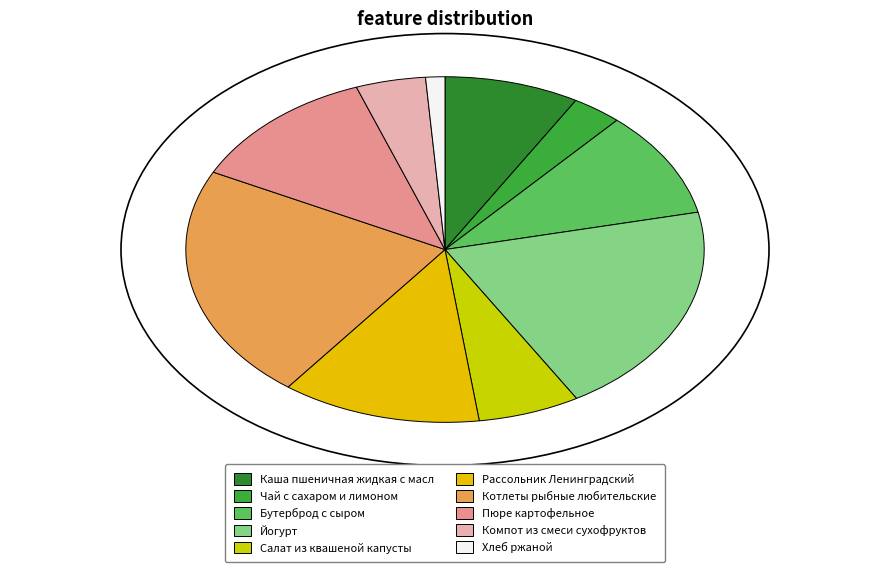

To the nearest percent, what is the average slice percentage?

10%